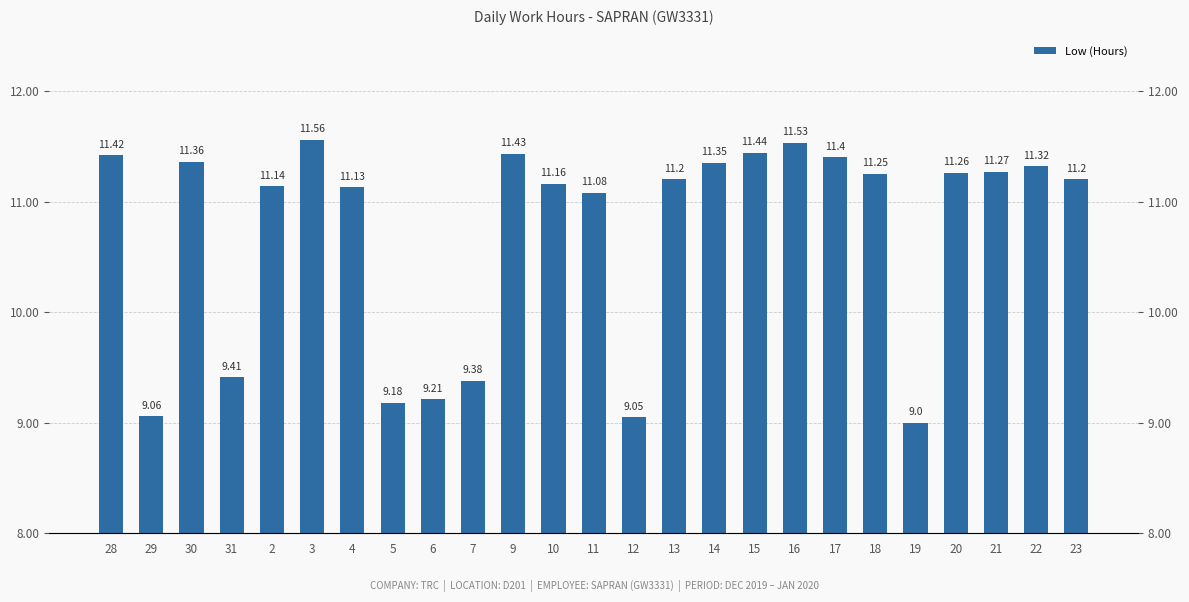

What is the value of the 23rd bar from the left?

11.3